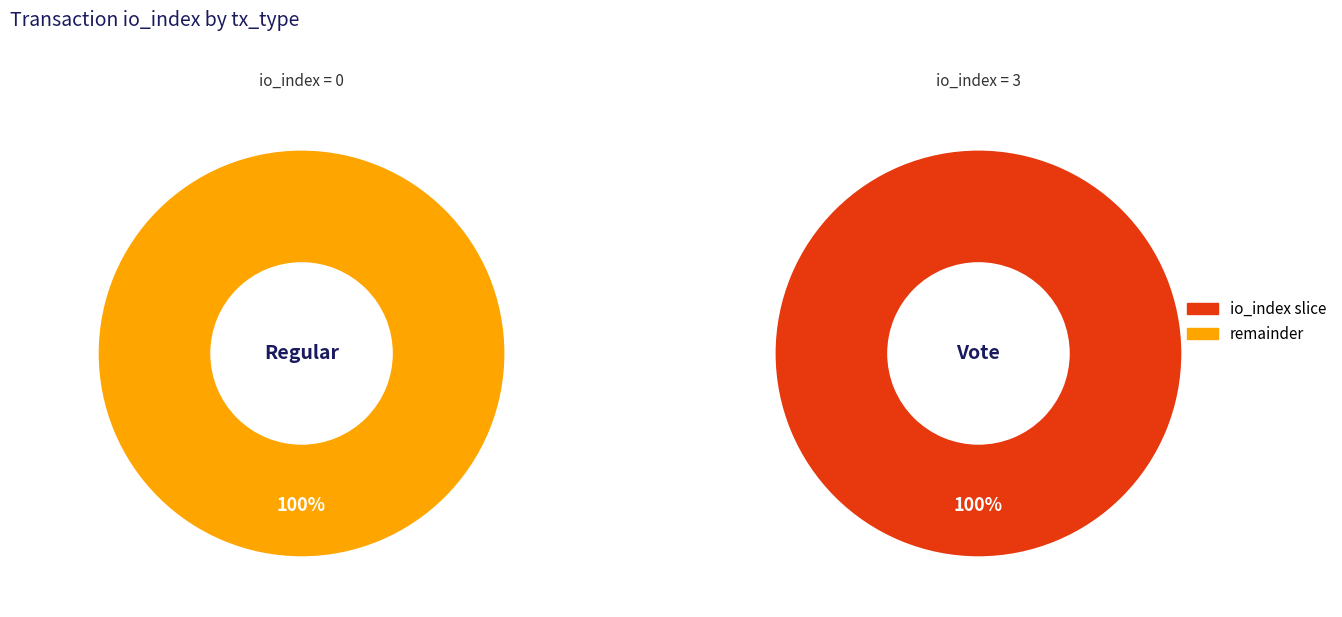

Is there a majority slice in this chart?

Yes